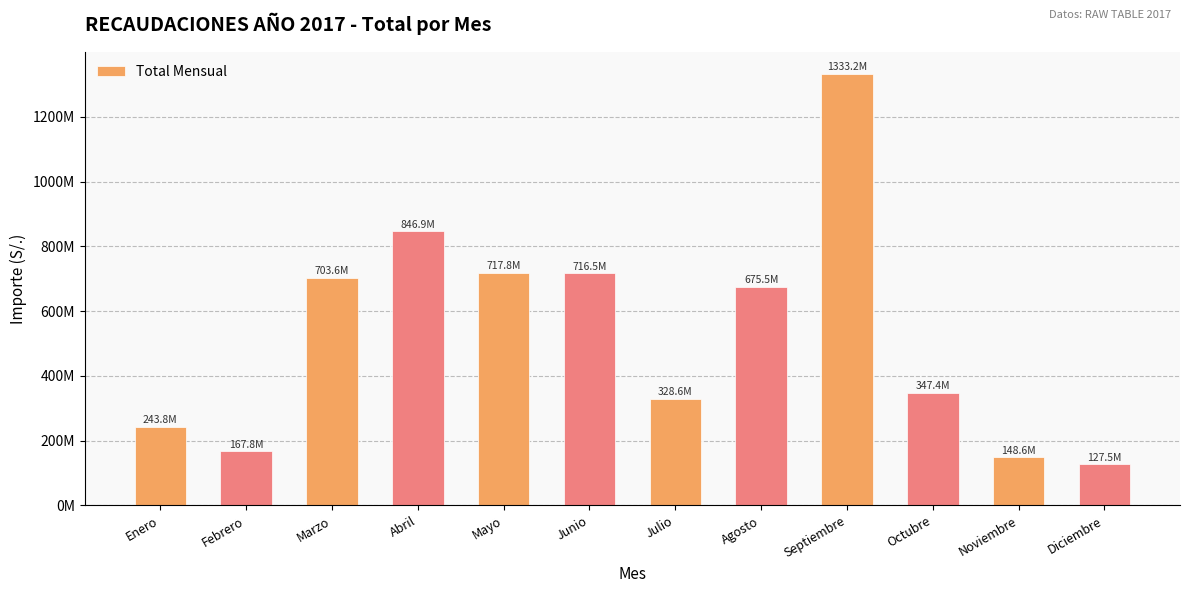

Reading left to right, list all the values displayed in this chart.

Enero=243802607	Febrero=167797993	Marzo=703560077	Abril=846858562	Mayo=717792386	Junio=716547033	Julio=328644836	Agosto=675472496	Septiembre=1333231403	Octubre=347410290	Noviembre=148624078	Diciembre=127506218